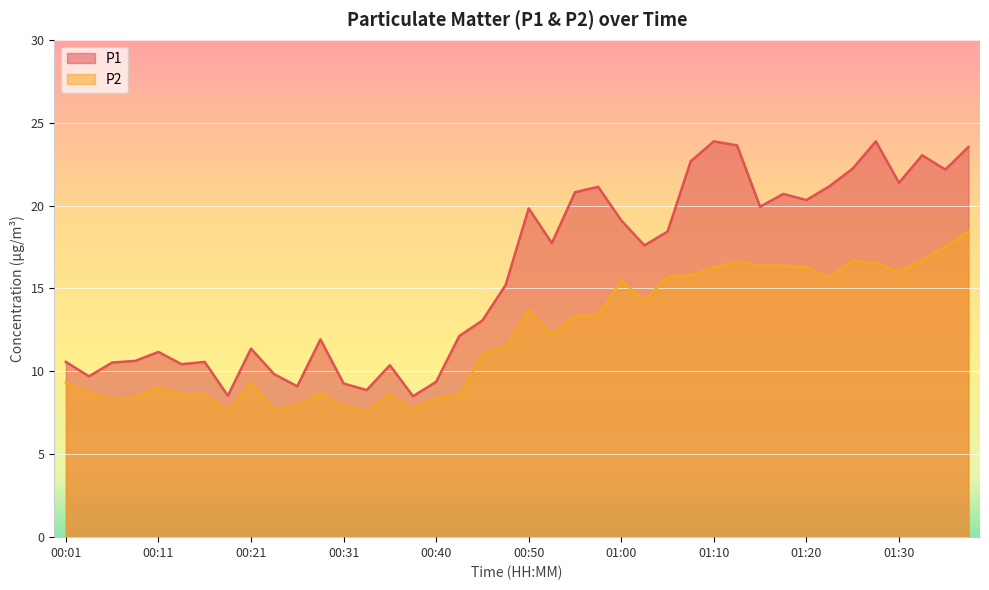

What is the average value of the P1 series?

15.9